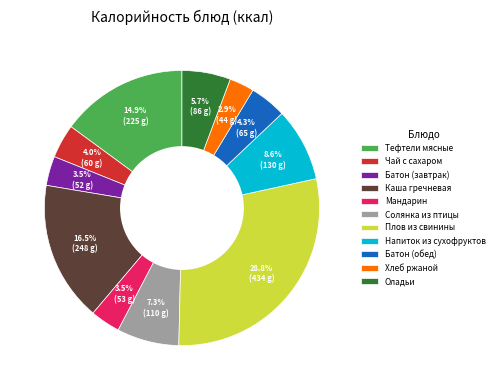

Which category has the smallest portion of the pie?

Хлеб ржаной